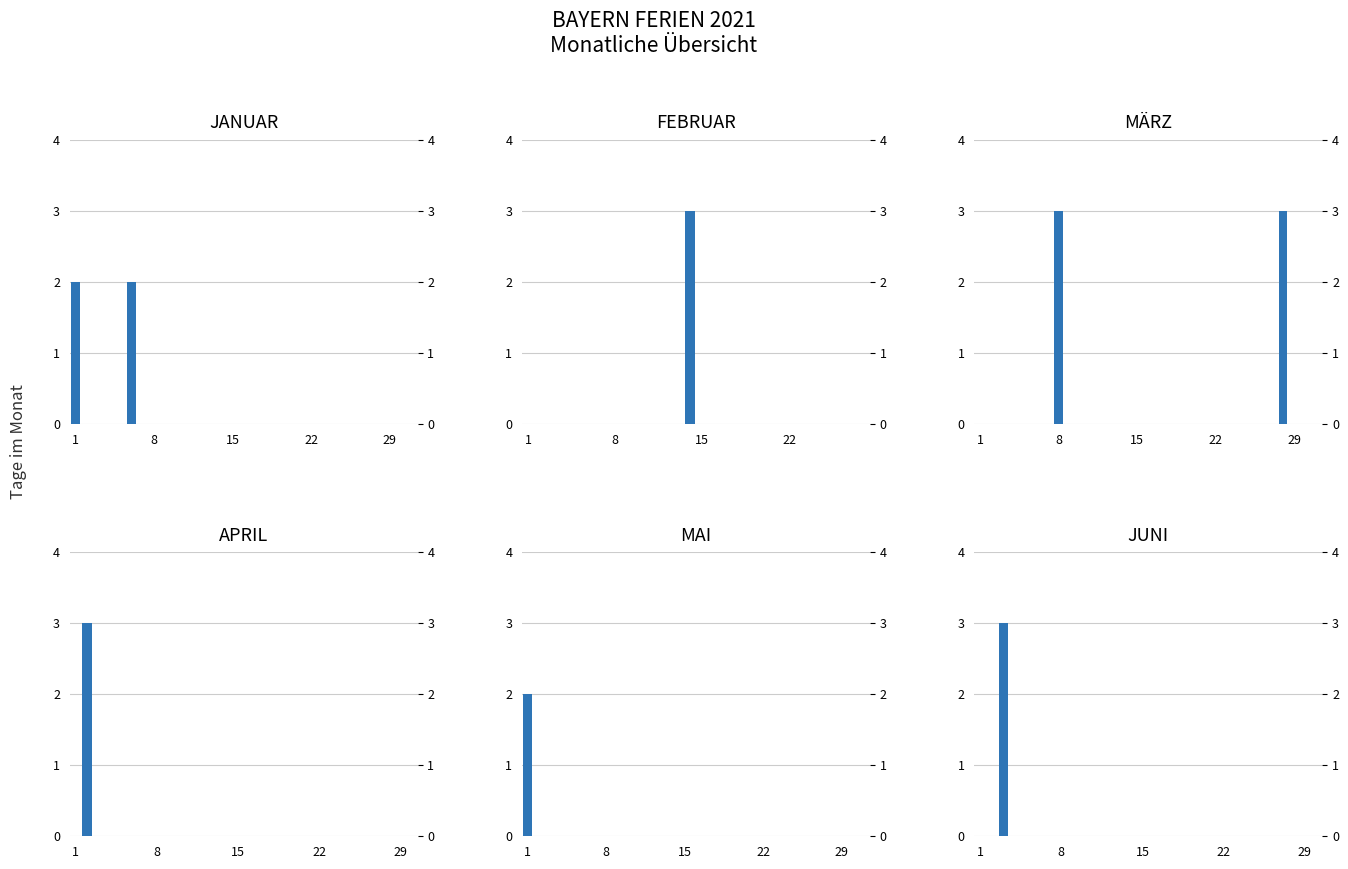

Which series has the largest total across all categories?

MÄRZ